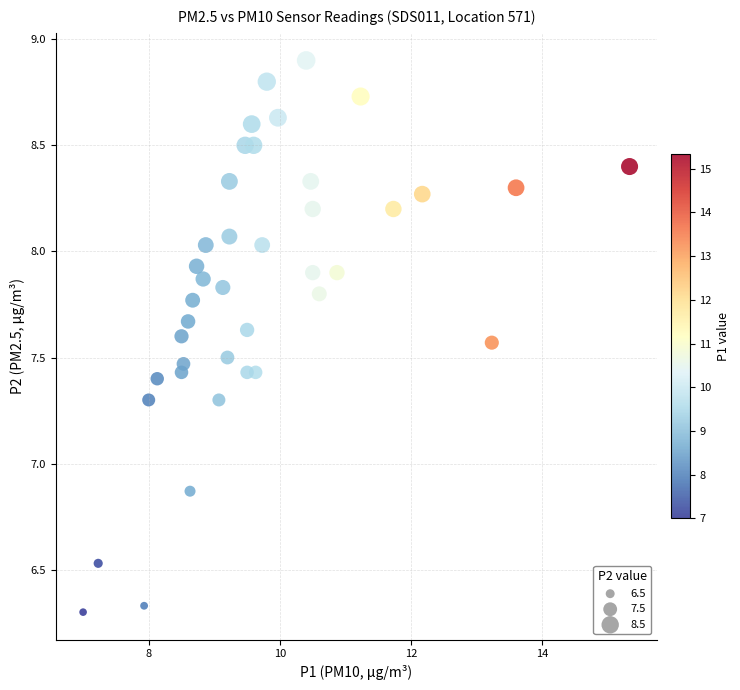

What is the range of Y values (max minus min)?

2.6